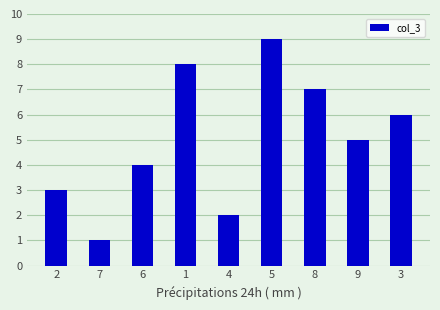

Is it true that the value at 3 is 10?

False